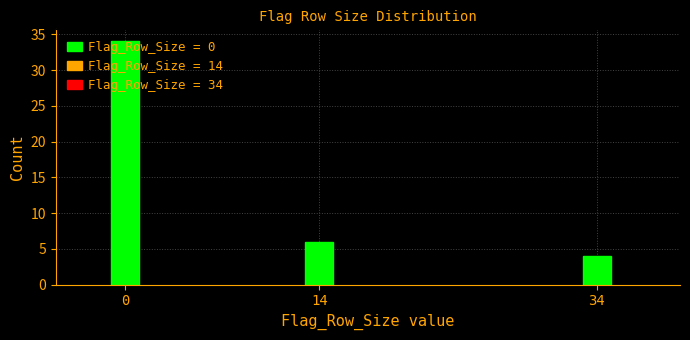

What is the value of the 1st bar from the left?

34